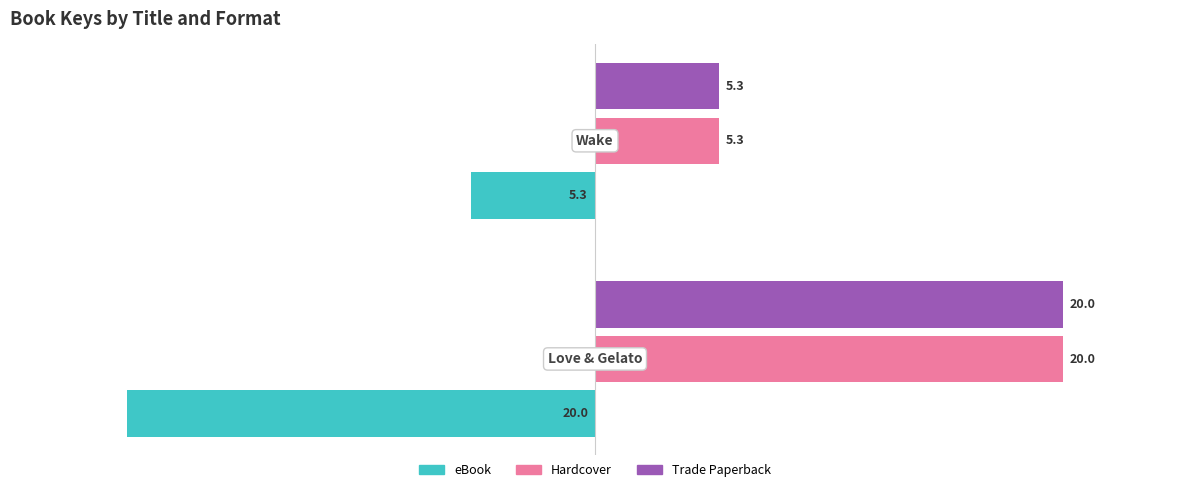

What is the difference between the maximum and minimum values in the eBook series?

14.7